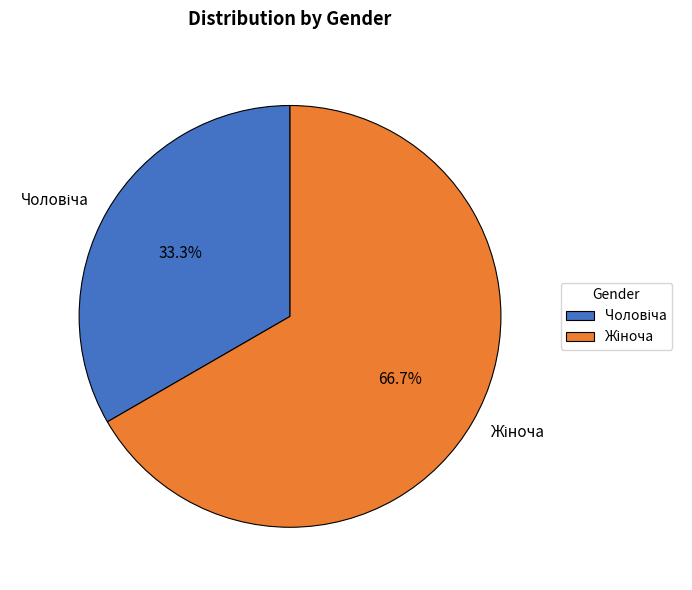

To the nearest percent, what is the difference between the largest and smallest slice percentages?

33%